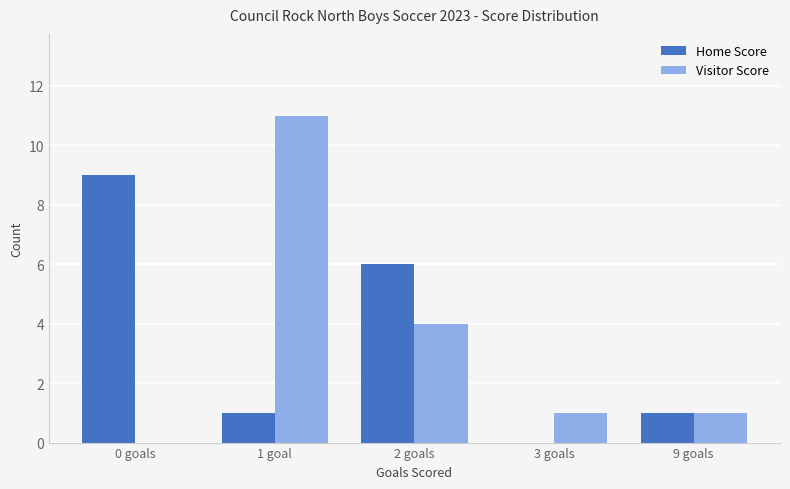

Reading right to left, what are all the values shown in this chart?

Home Score: 9 goals=1	3 goals=0	2 goals=6	1 goal=1	0 goals=9
Visitor Score: 9 goals=1	3 goals=1	2 goals=4	1 goal=11	0 goals=0